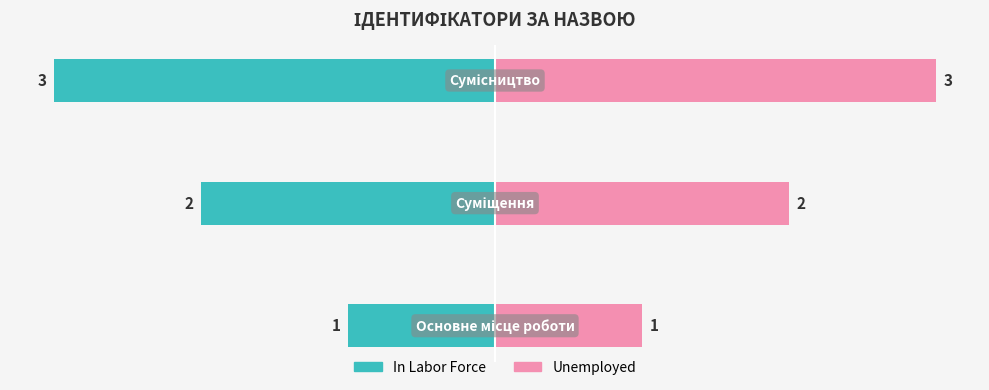

Reading left to right, transcribe all the data shown in this chart.

In Labor Force: 0=-1	1=-2	2=-3
Unemployed: 0=1	1=2	2=3